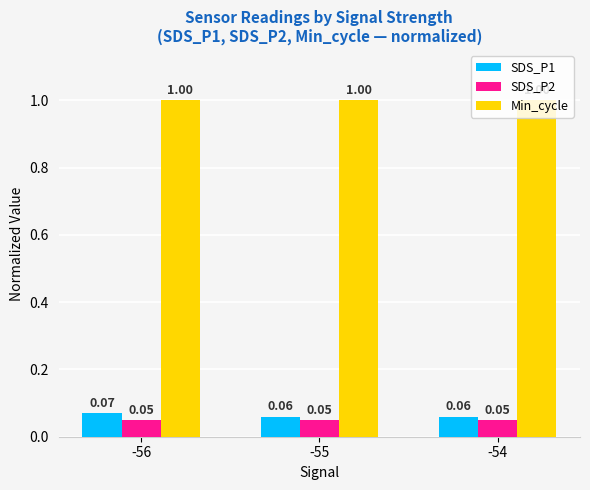

What is the average value of the Min_cycle series?

1.0